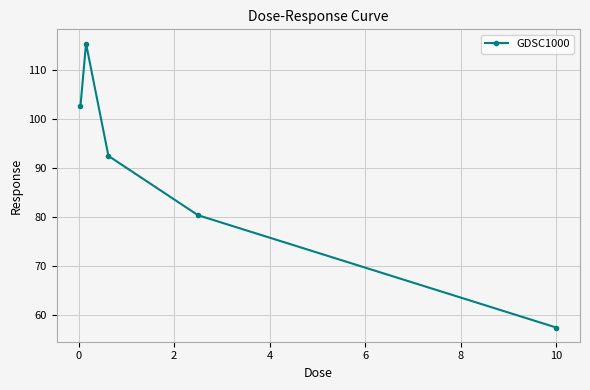

Reading left to right, what are all the values shown in this chart?

102.6	115.4	92.5	80.4	57.4